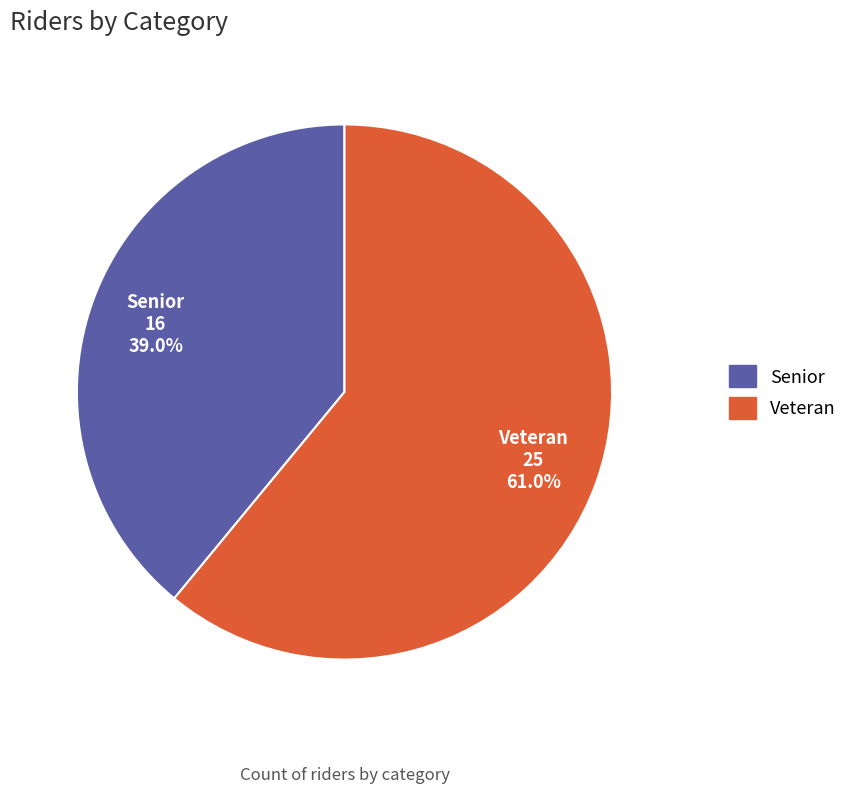

How many segments does this pie chart have?

2